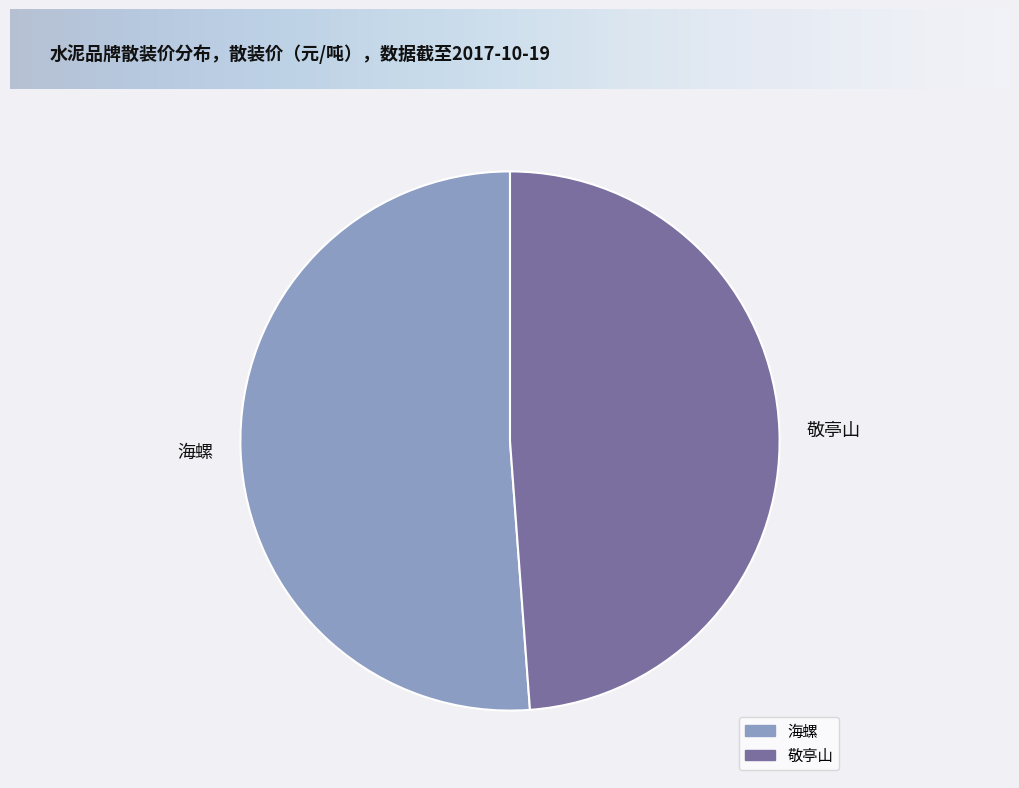

Which slice is the largest?

海螺